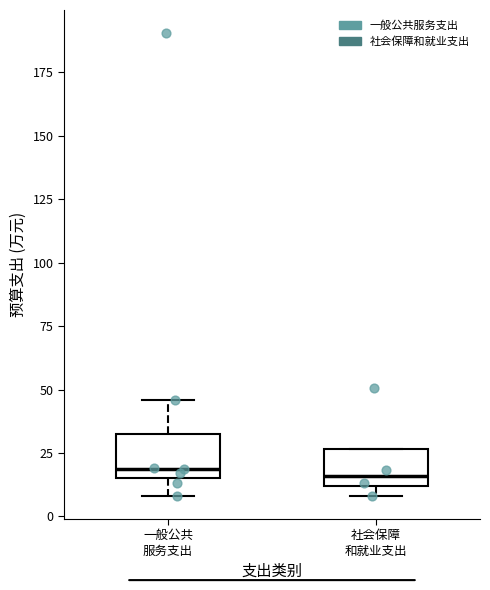

Where is the lower edge of the box for 一般公共 服务支出 on the y-axis? The values are not printed on the chart, so give them approximately, as read against the axis.

15